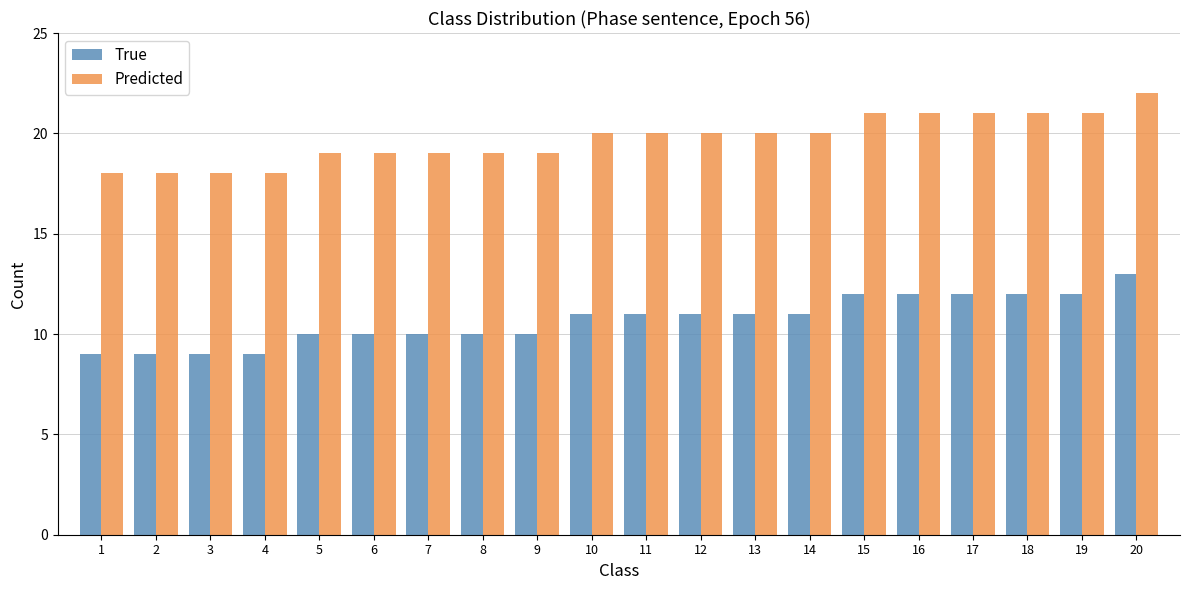

What is the maximum value shown in the chart?

22